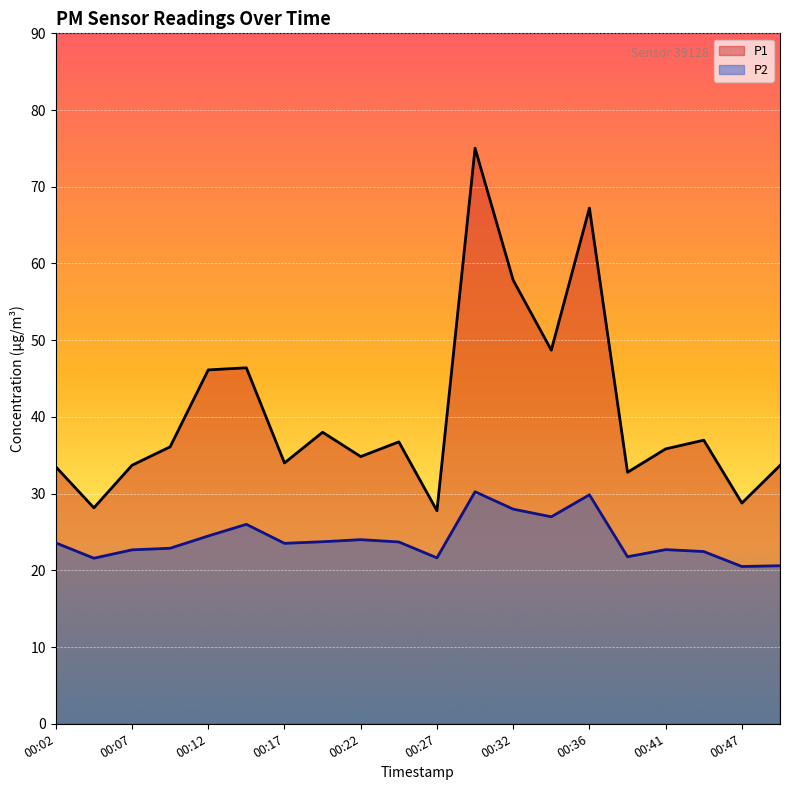

How many lines are shown in the chart?

2